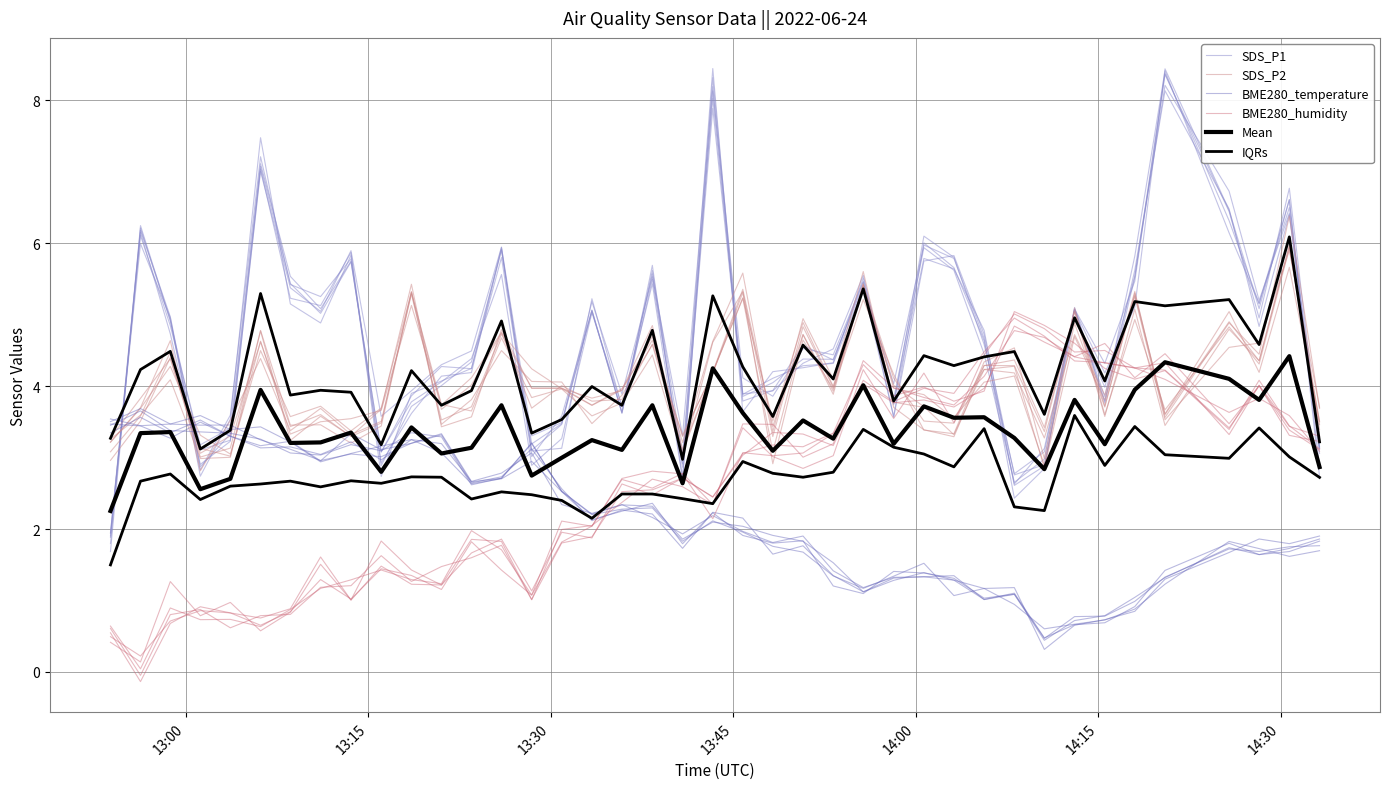

Which series has the largest total across all categories?

SDS_P1